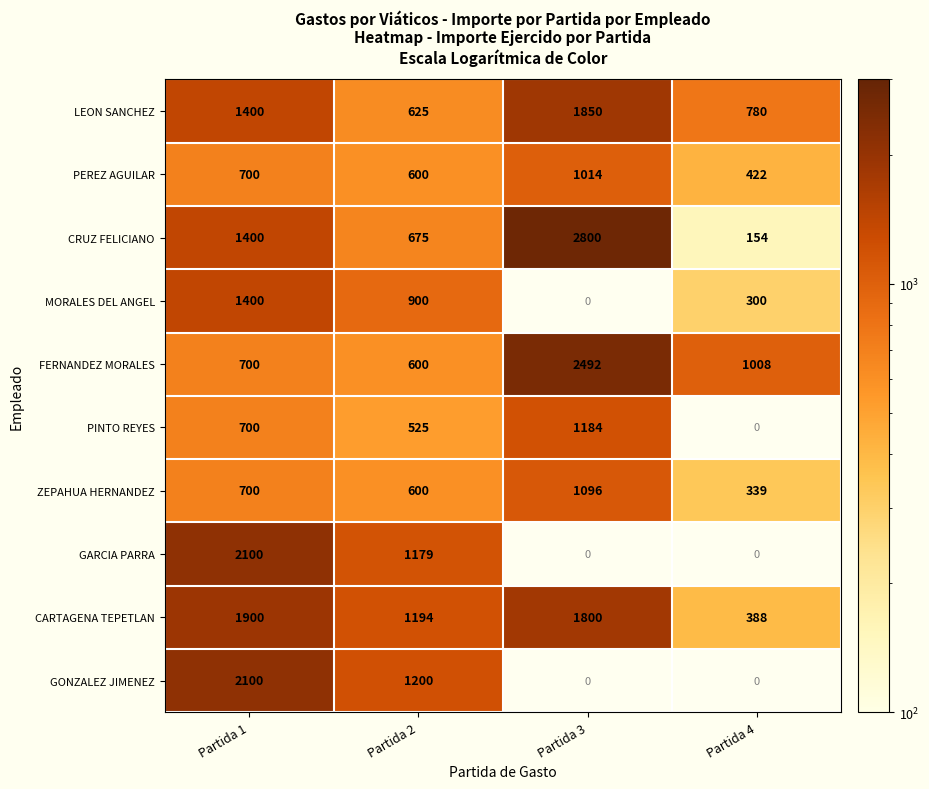

The LEON SANCHEZ series shows 264 at Partida 2. True or false?

False